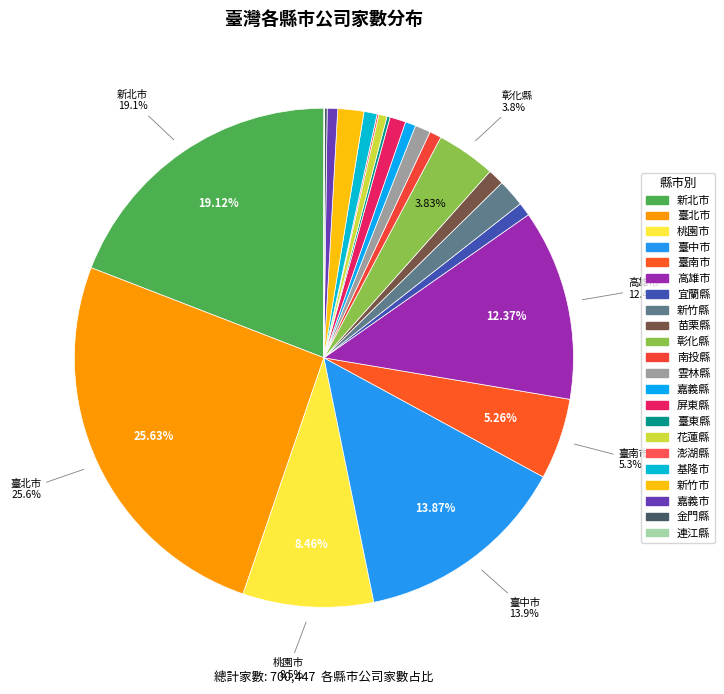

To the nearest percent, what is the difference between the 花蓮縣 and 連江縣 slice percentages?

1%